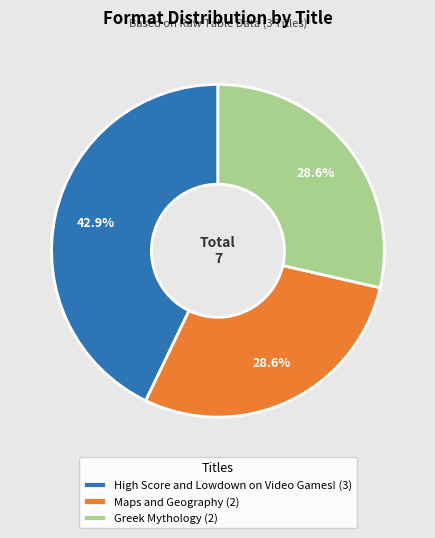

To the nearest percent, what is the difference between the High Score and Lowdown on Video Games! and Maps and Geography slice percentages?

14%